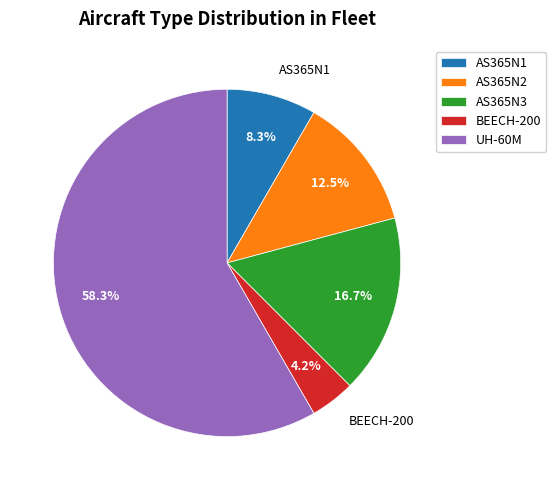

Which has a higher value, AS365N1 or UH-60M?

UH-60M